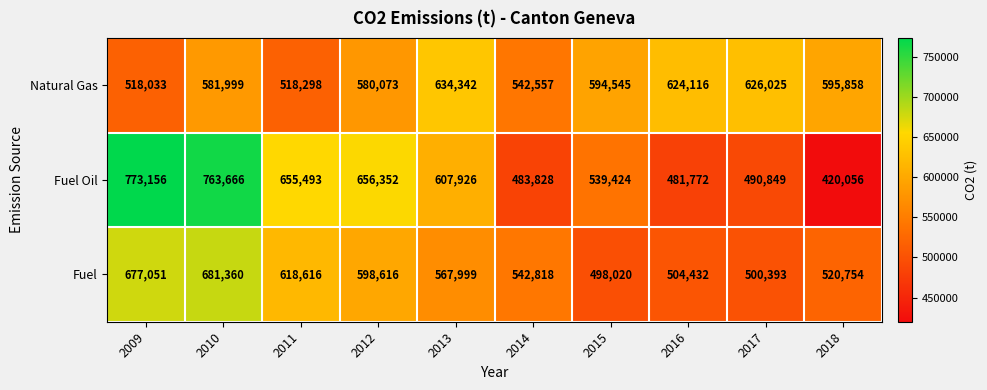

List the series in order of their peak value, lowest first.

Natural Gas, Fuel, Fuel Oil